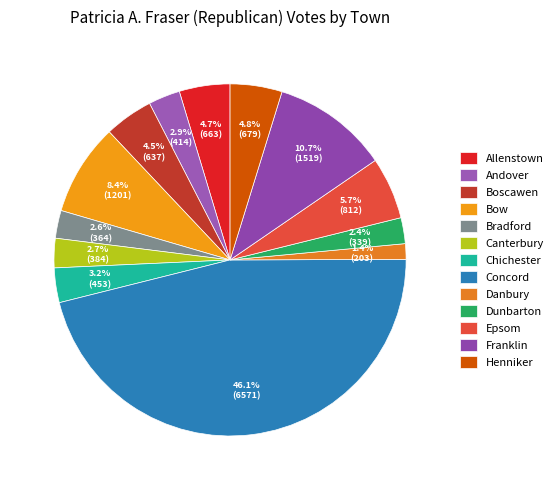

What is the largest slice in the pie chart?

Concord